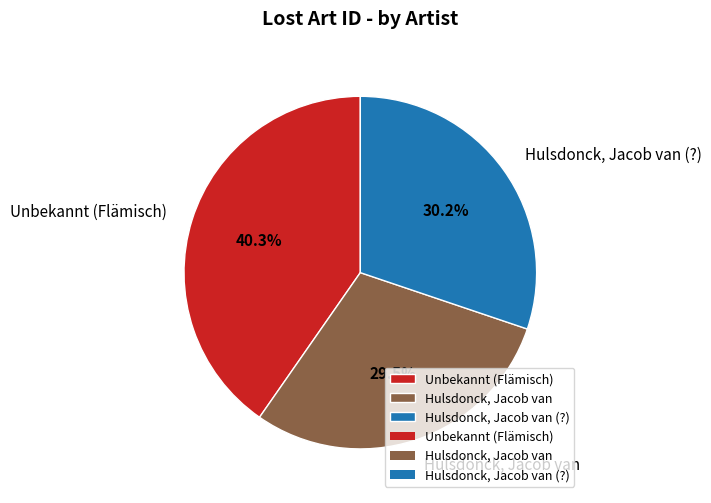

Between Hulsdonck, Jacob van and Unbekannt (Flämisch), which is larger?

Unbekannt (Flämisch)